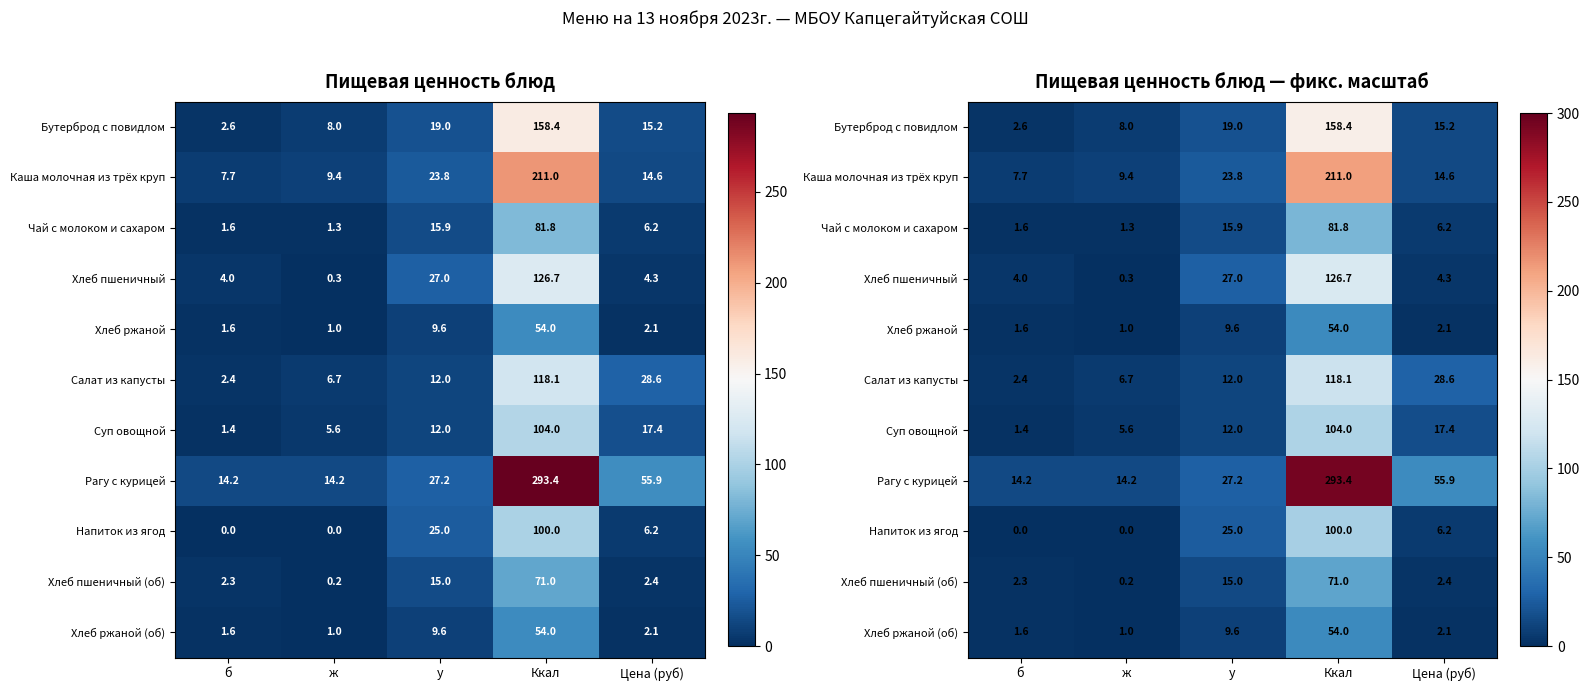

At which category is the sum across all series the highest?

Ккал